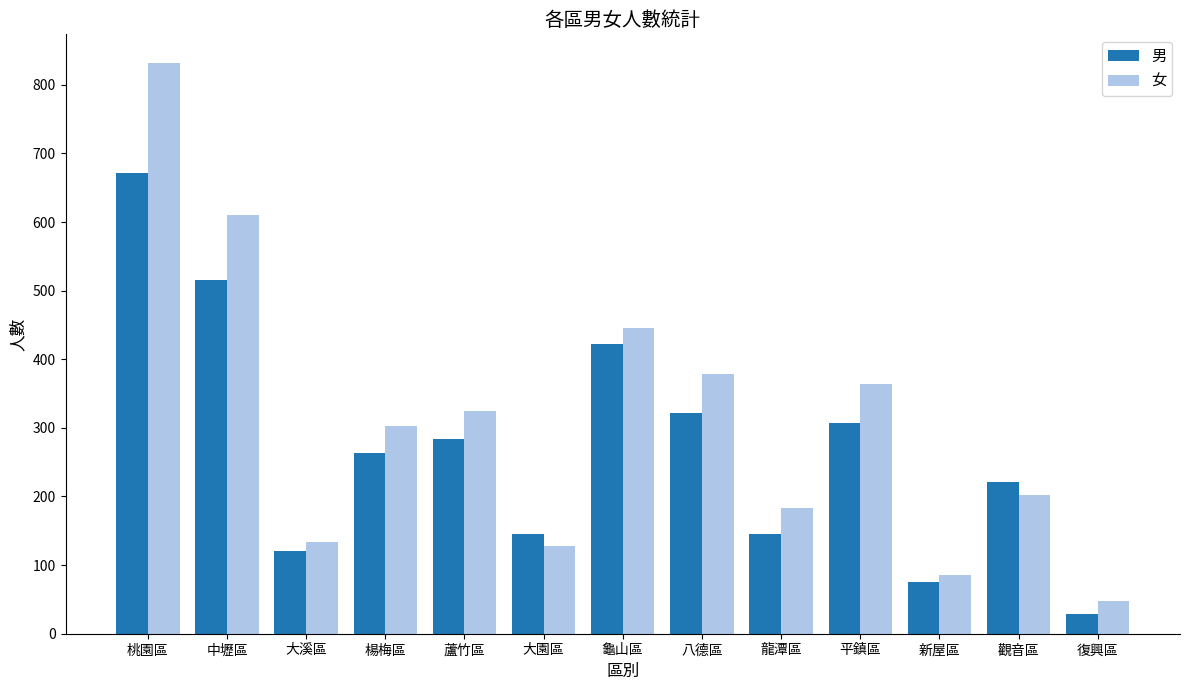

The 女 series shows 556 at 蘆竹區. True or false?

False